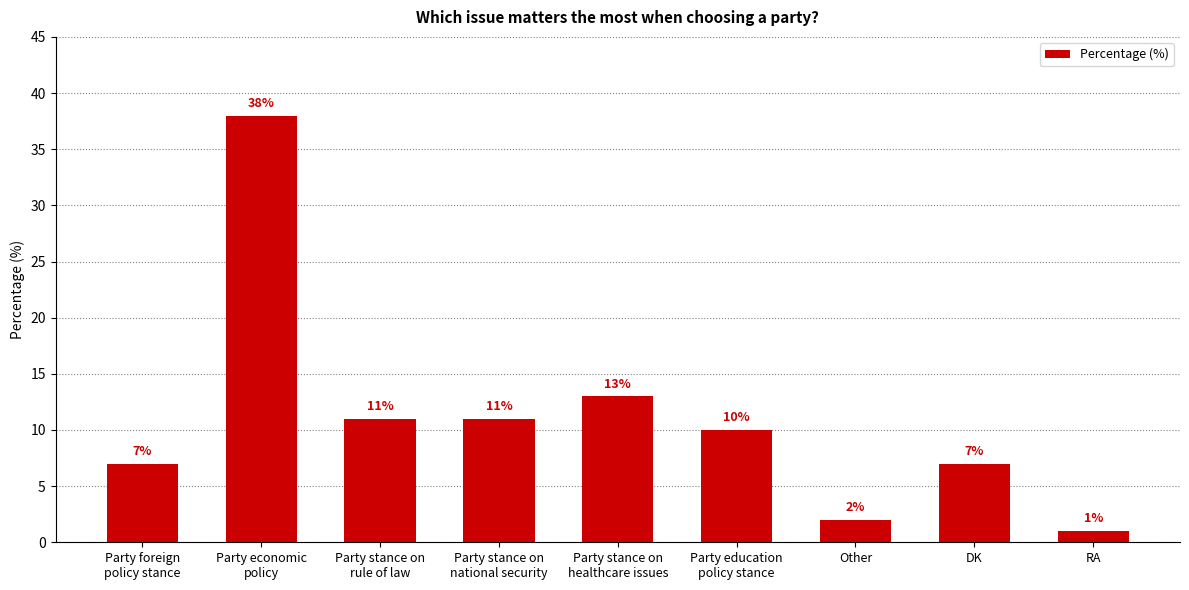

At which label is the value closest to 19?

Party stance on
healthcare issues